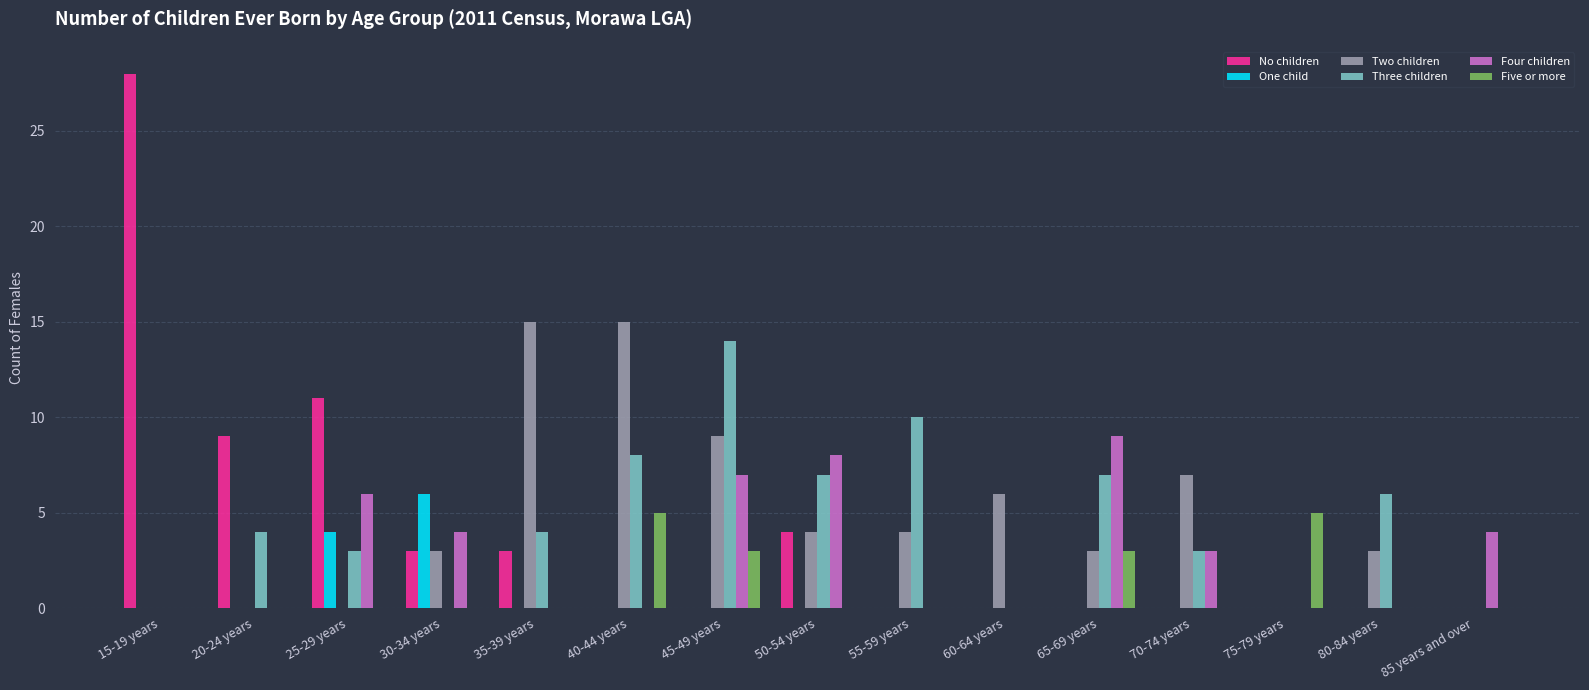

At which category is the sum across all series the highest?

45-49 years